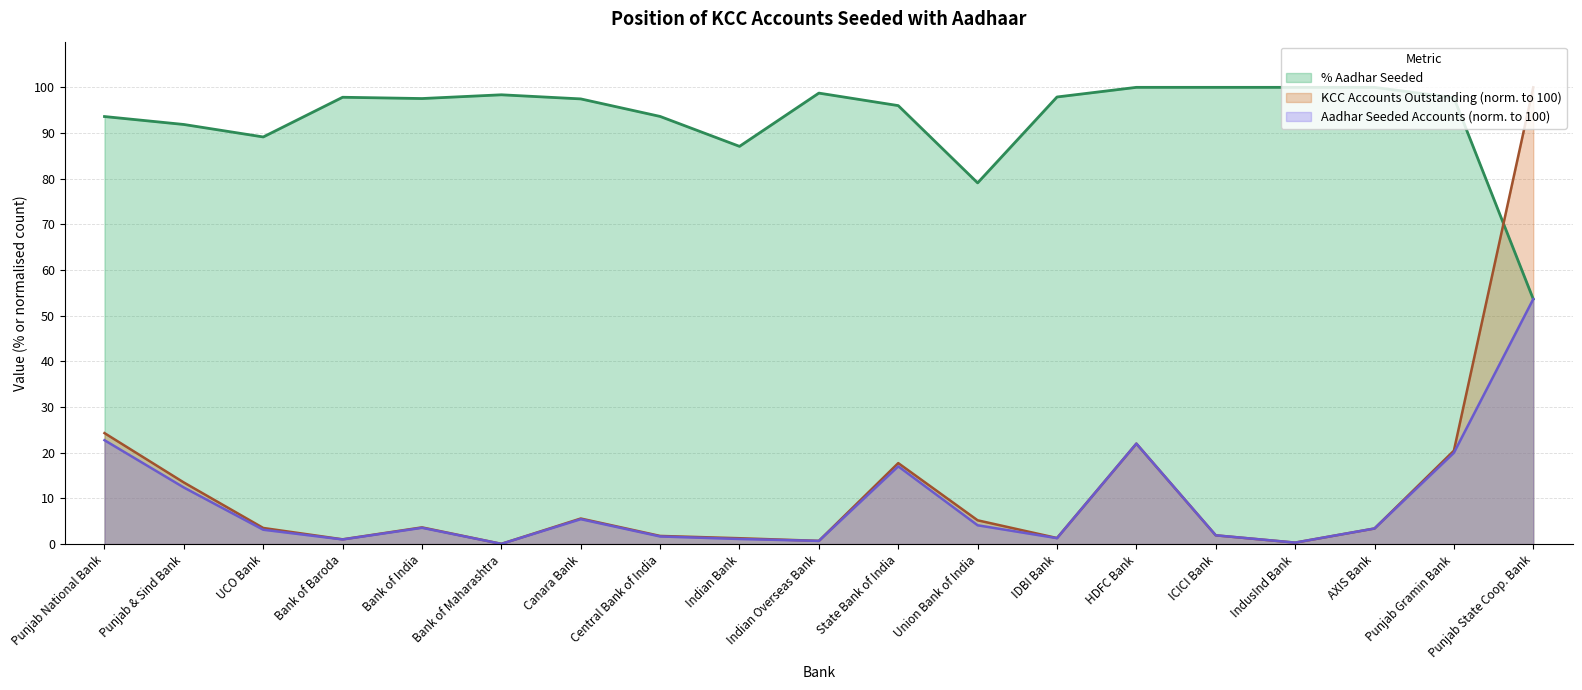

What is the label of the 19th point from the right?

Punjab National Bank